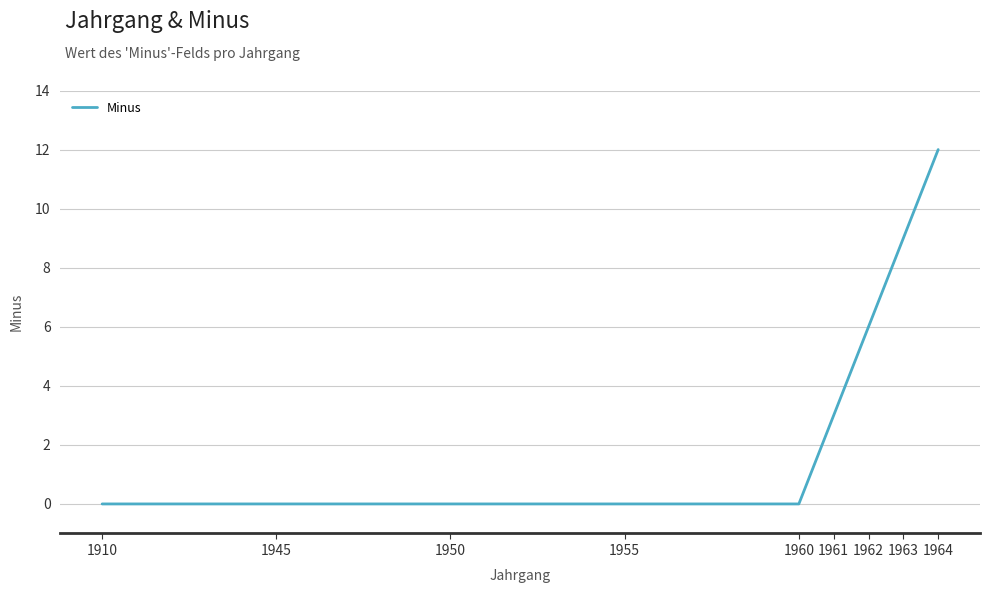

What is the maximum value shown in the chart?

12